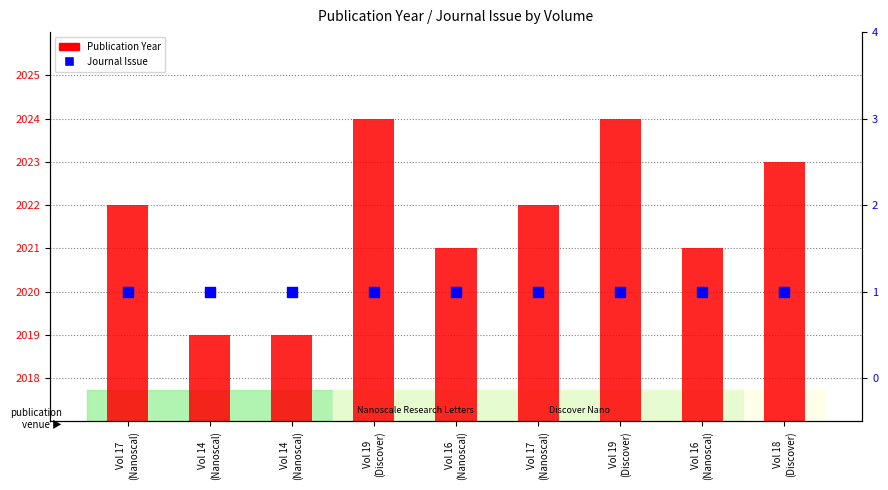

At how many categories does at least one series exceed 1623?

9